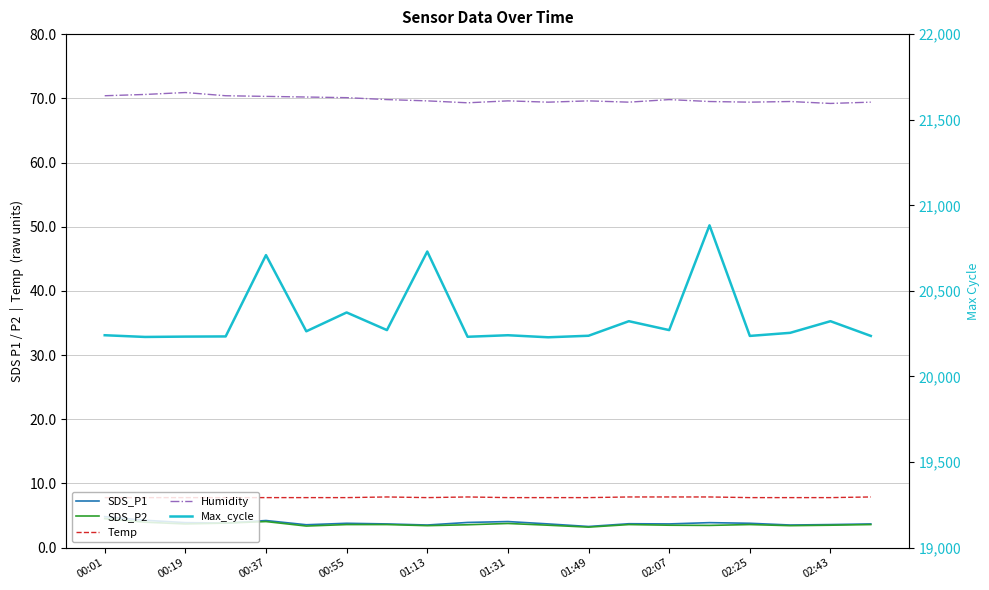

What are all the series names shown in the legend?

SDS_P1, SDS_P2, Temp, Humidity, Max_cycle